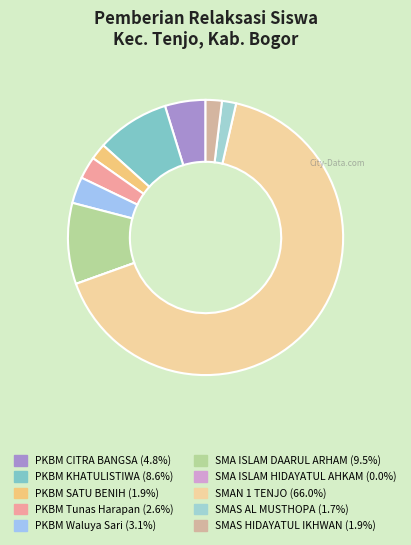

The SMAS HIDAYATUL IKHWAN slice represents 11% of the pie. True or false?

False